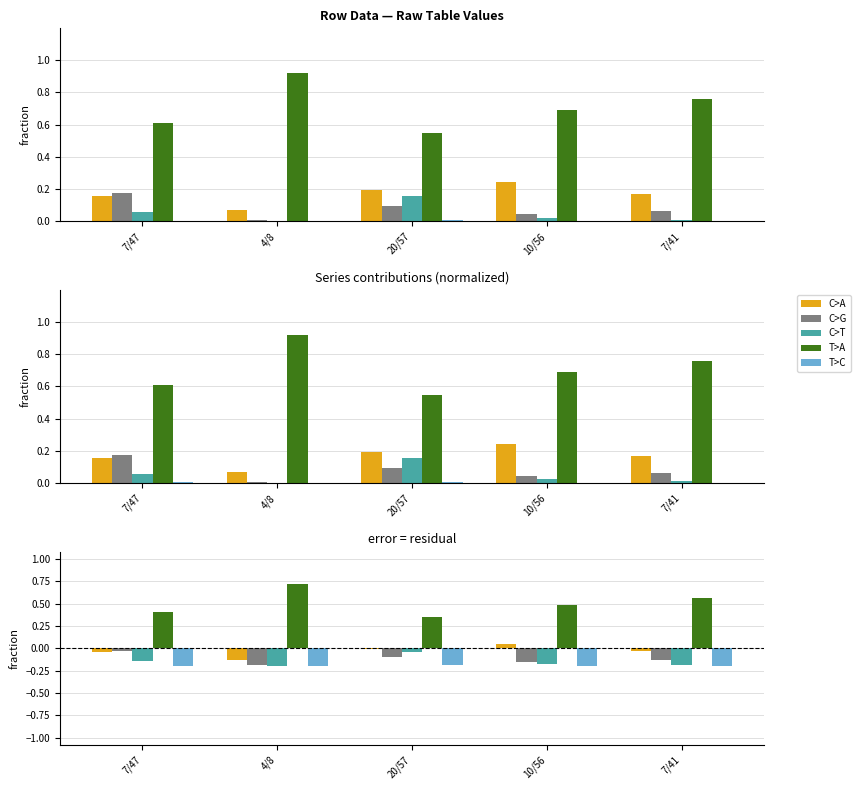

Between 7/47 and 20/57, which series saw the biggest shift?

C>T